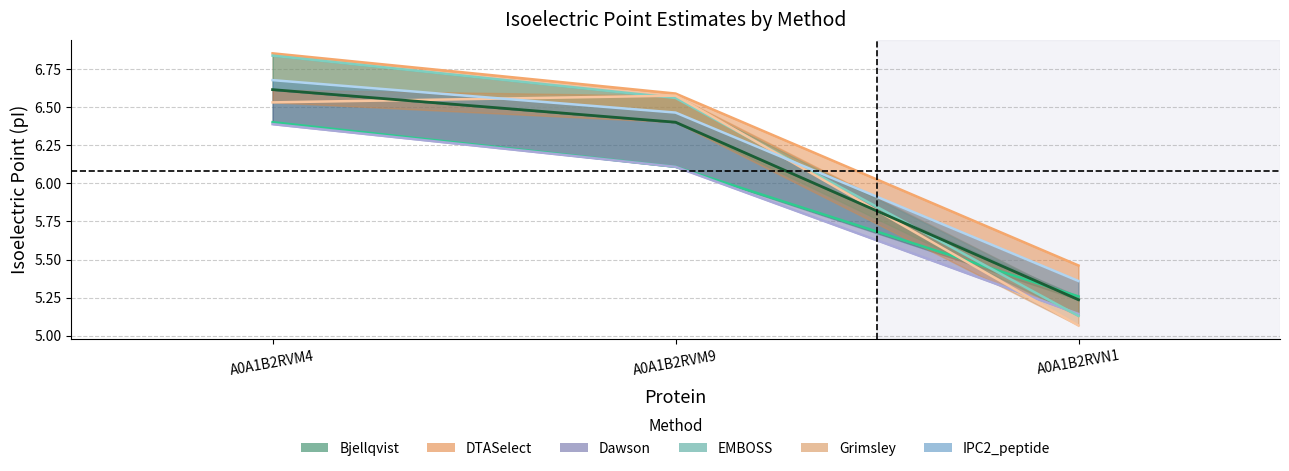

How many series are shown in this chart?

6